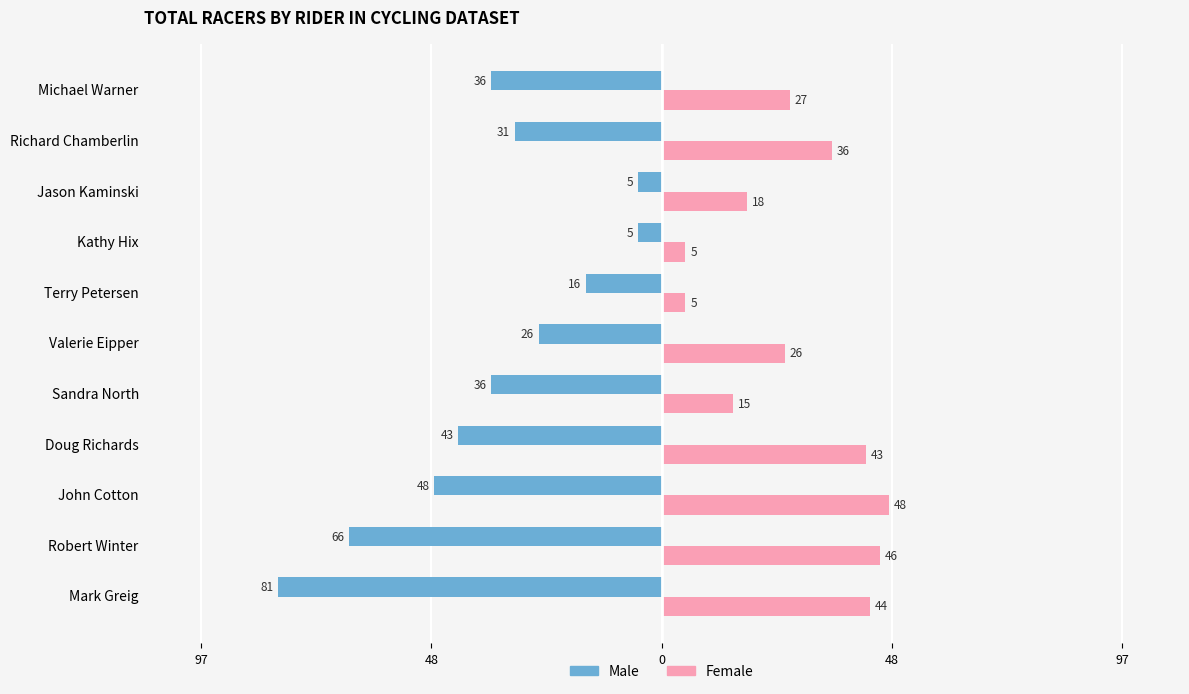

What are all the series names shown in the legend?

Male, Female